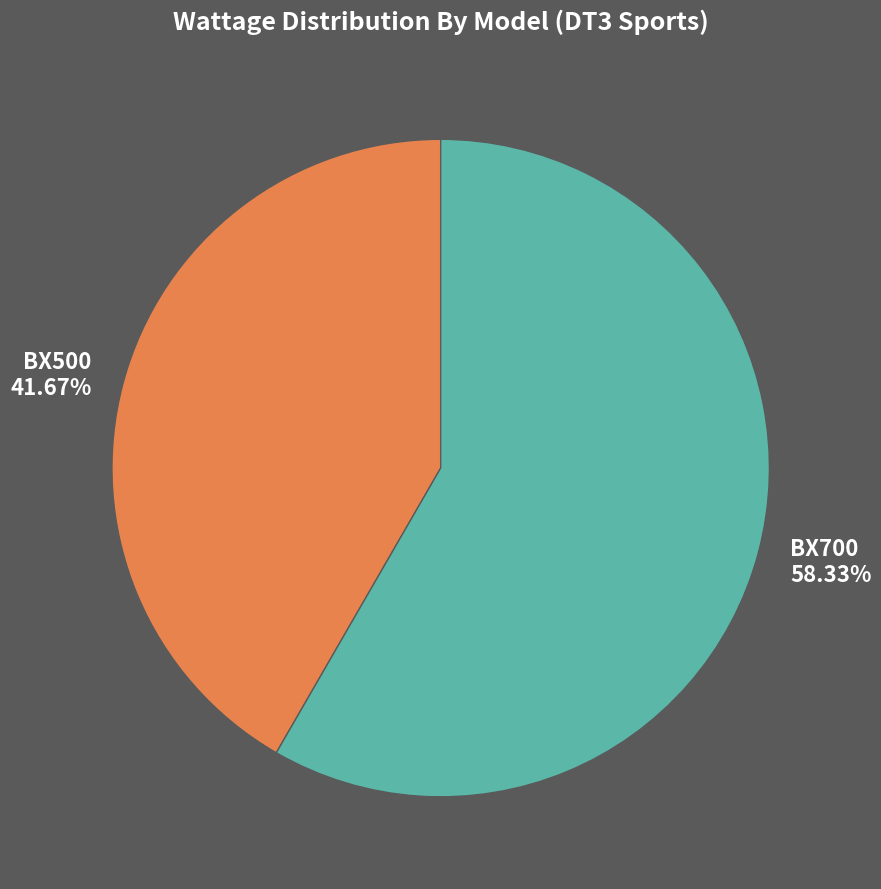

To the nearest percent, what portion does BX500 represent?

42%